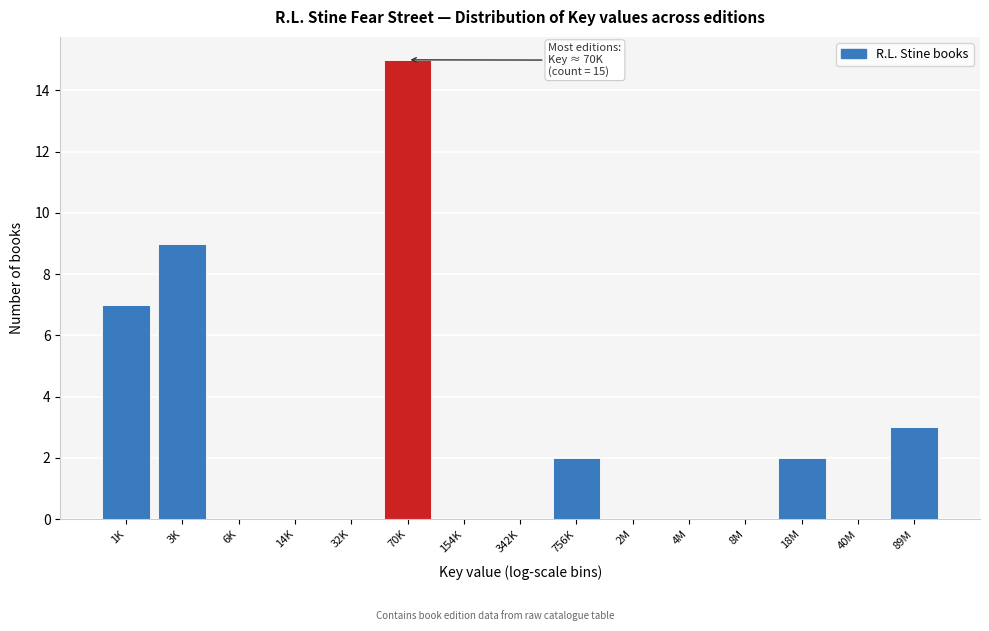

Reading left to right, what are all the values shown in this chart?

1K=7	3K=9	6K=0	14K=0	32K=0	70K=15	154K=0	342K=0	756K=2	2M=0	4M=0	8M=0	18M=2	40M=0	89M=3